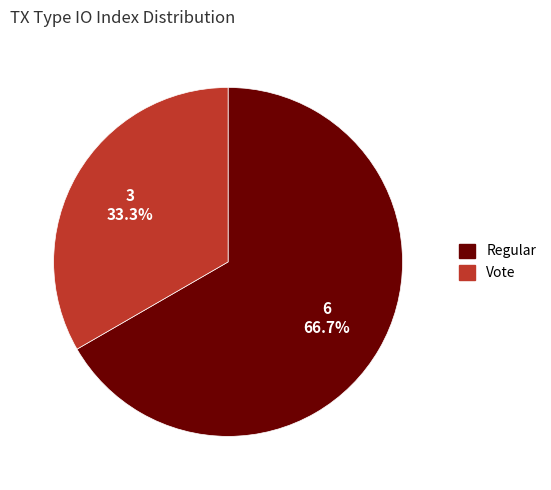

What is the ratio of the value at Regular to the value at Vote?

2.0